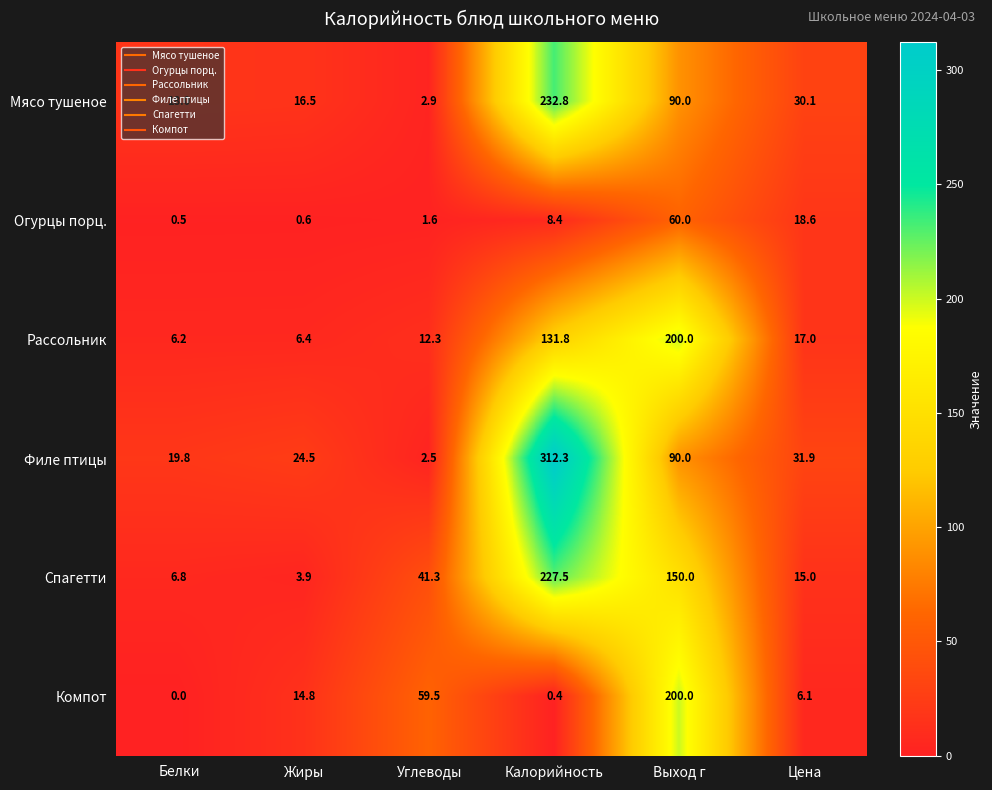

Count the number of data series in this chart.

6